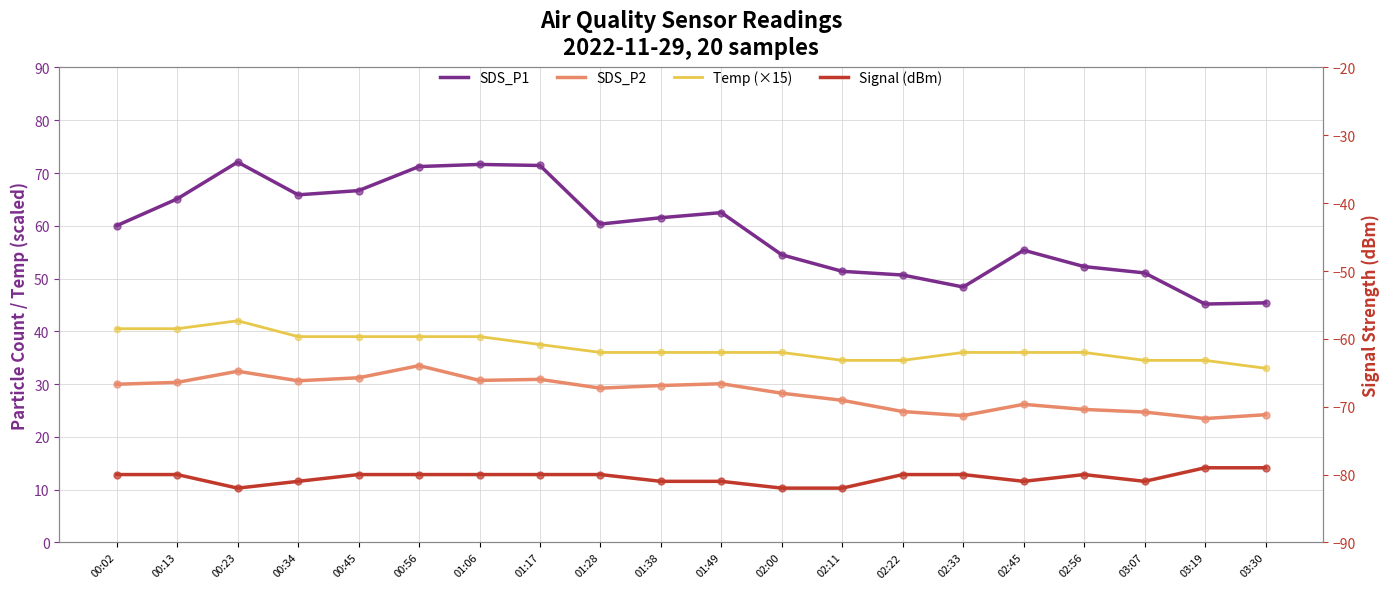

At how many categories does at least one series exceed 34?

20